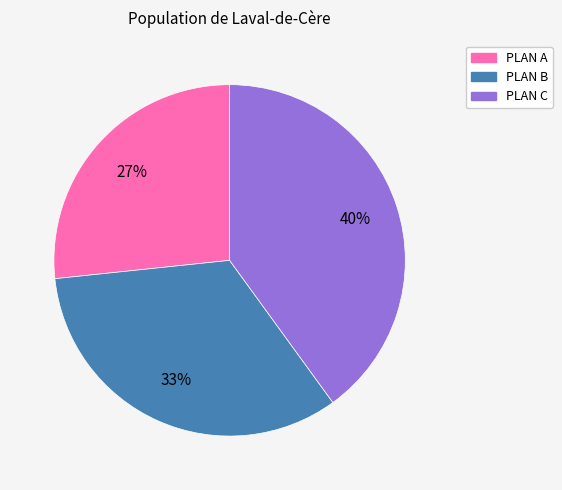

How many slices are in this pie chart?

3